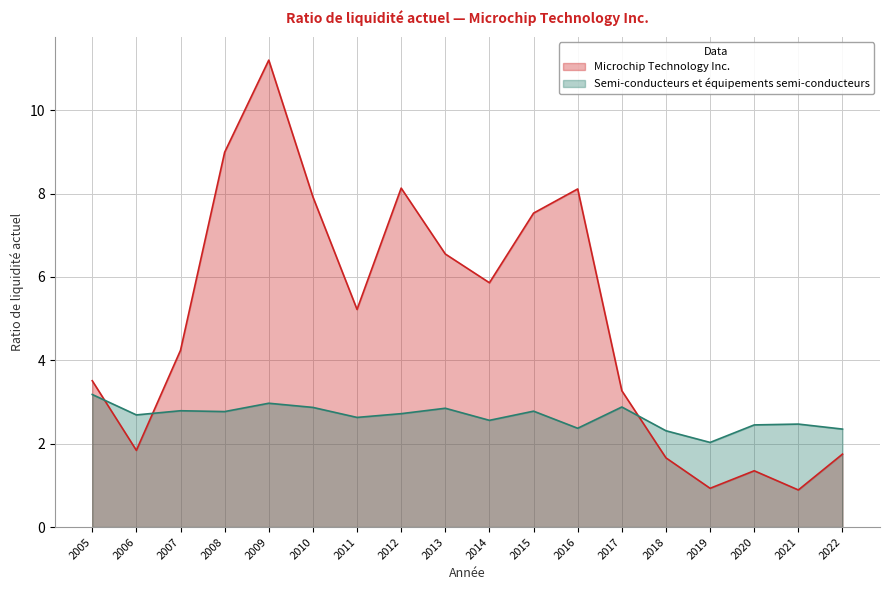

True or false: Microchip Technology Inc. and Semi-conducteurs et équipements semi-conducteurs cross at least once.

True